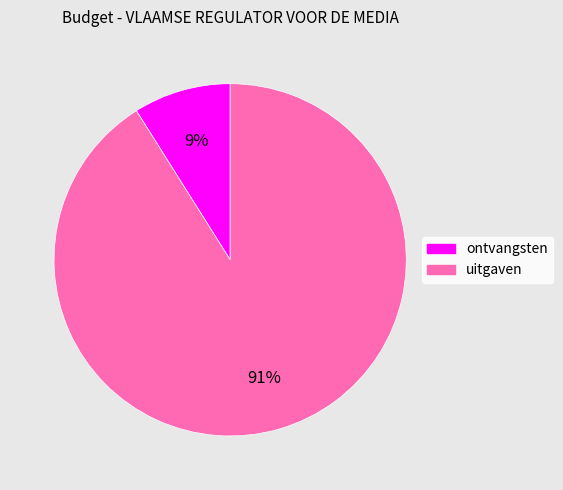

Count the number of slices in the pie.

2